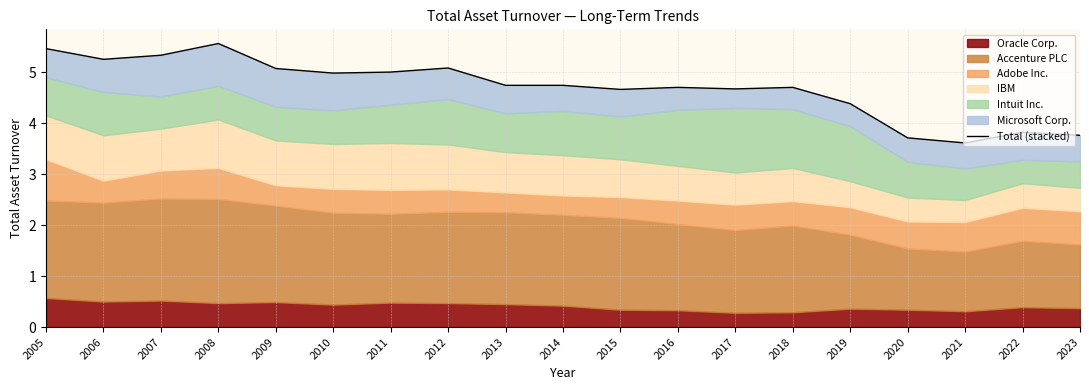

What is the value of the 15th point from the left?

4.4